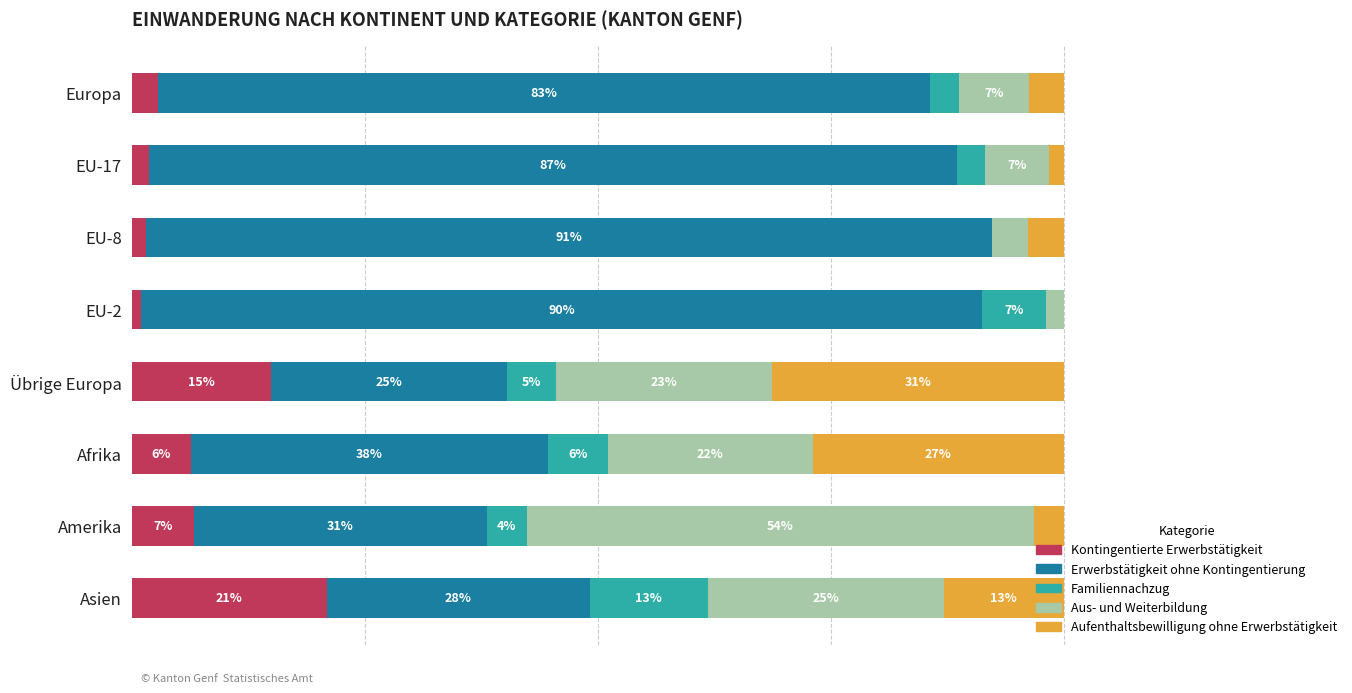

What are all the series names shown in the legend?

Kontingentierte Erwerbstätigkeit, Erwerbstätigkeit ohne Kontingentierung, Familiennachzug, Aus- und Weiterbildung, Aufenthaltsbewilligung ohne Erwerbstätigkeit